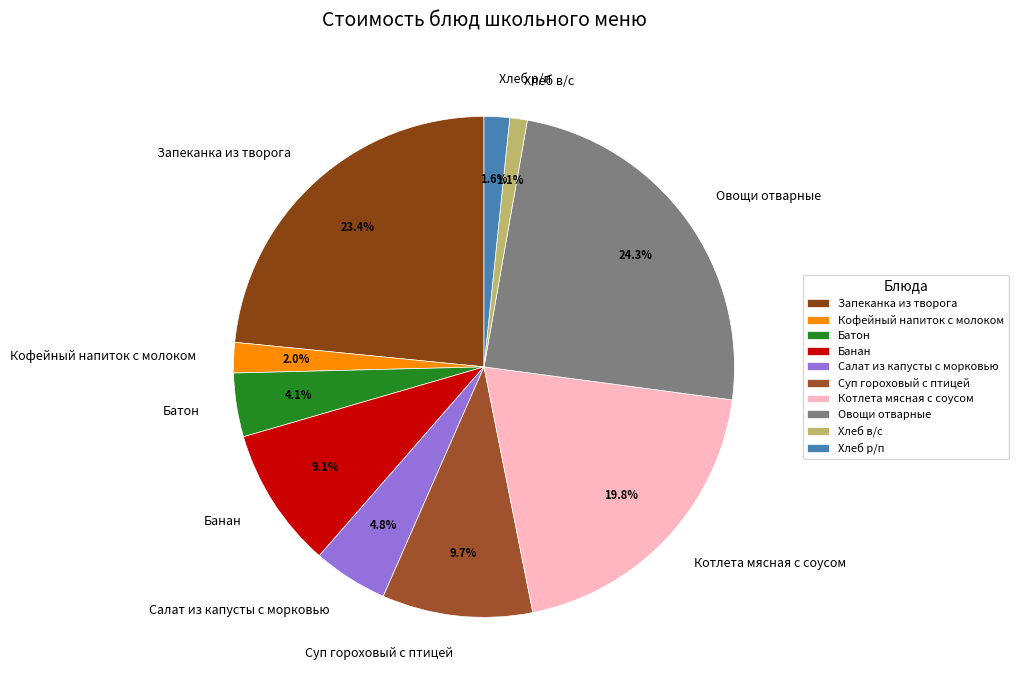

Which category has the smallest portion of the pie?

Хлеб в/с